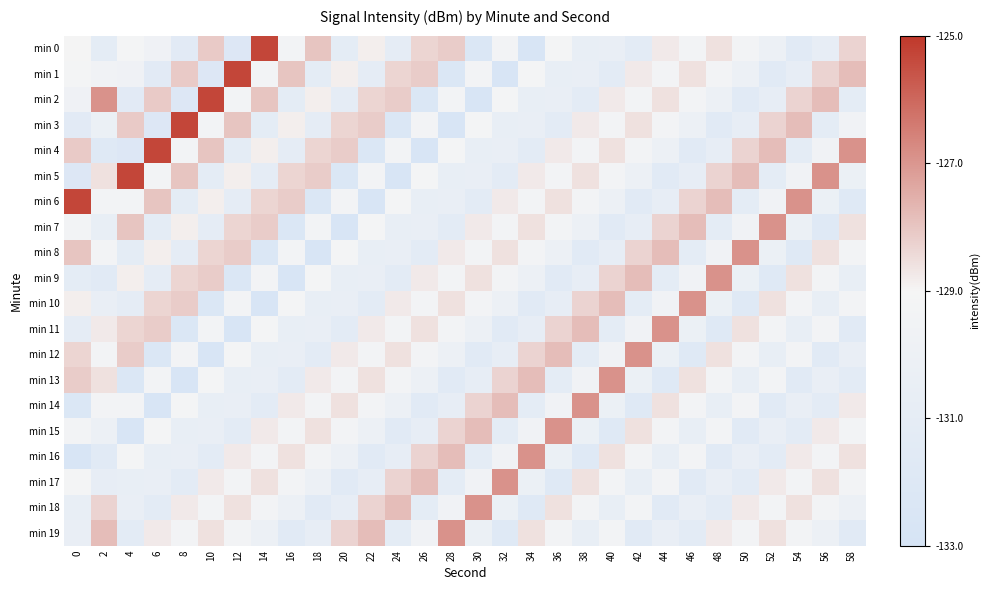

Which category has the highest value across all series?

14